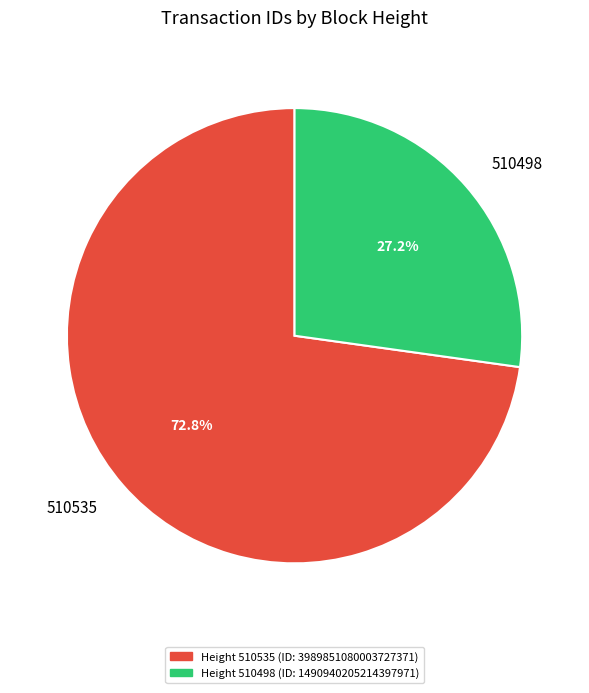

Is it true that 510498 is 14% of the pie?

False